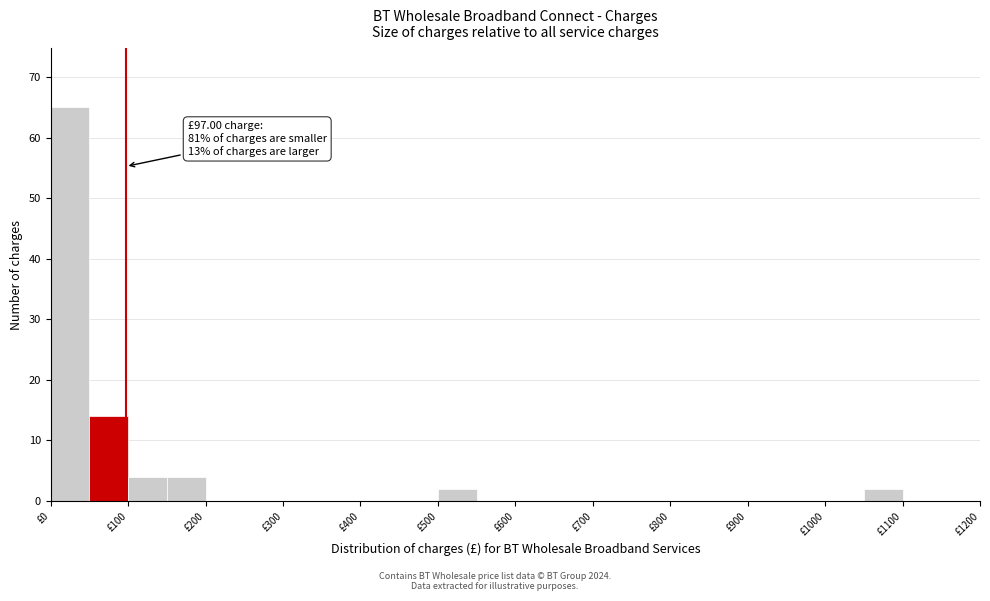

Which range on the x-axis has the tallest bar?

0 to 50